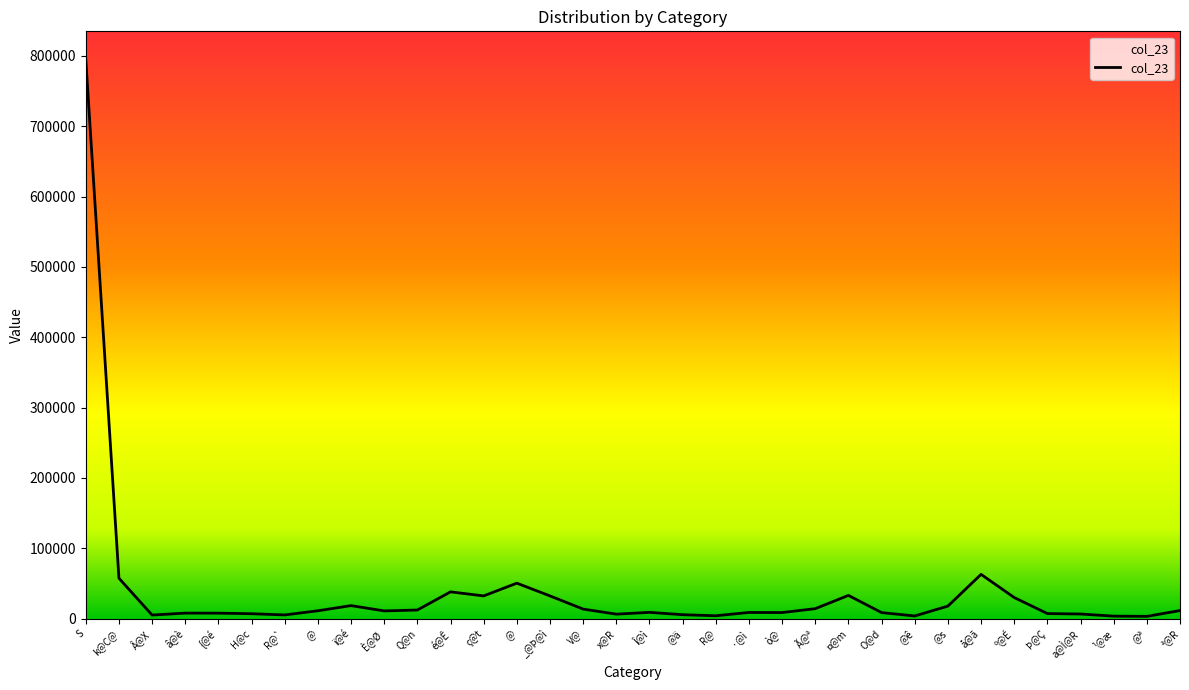

How many lines are shown in the chart?

1